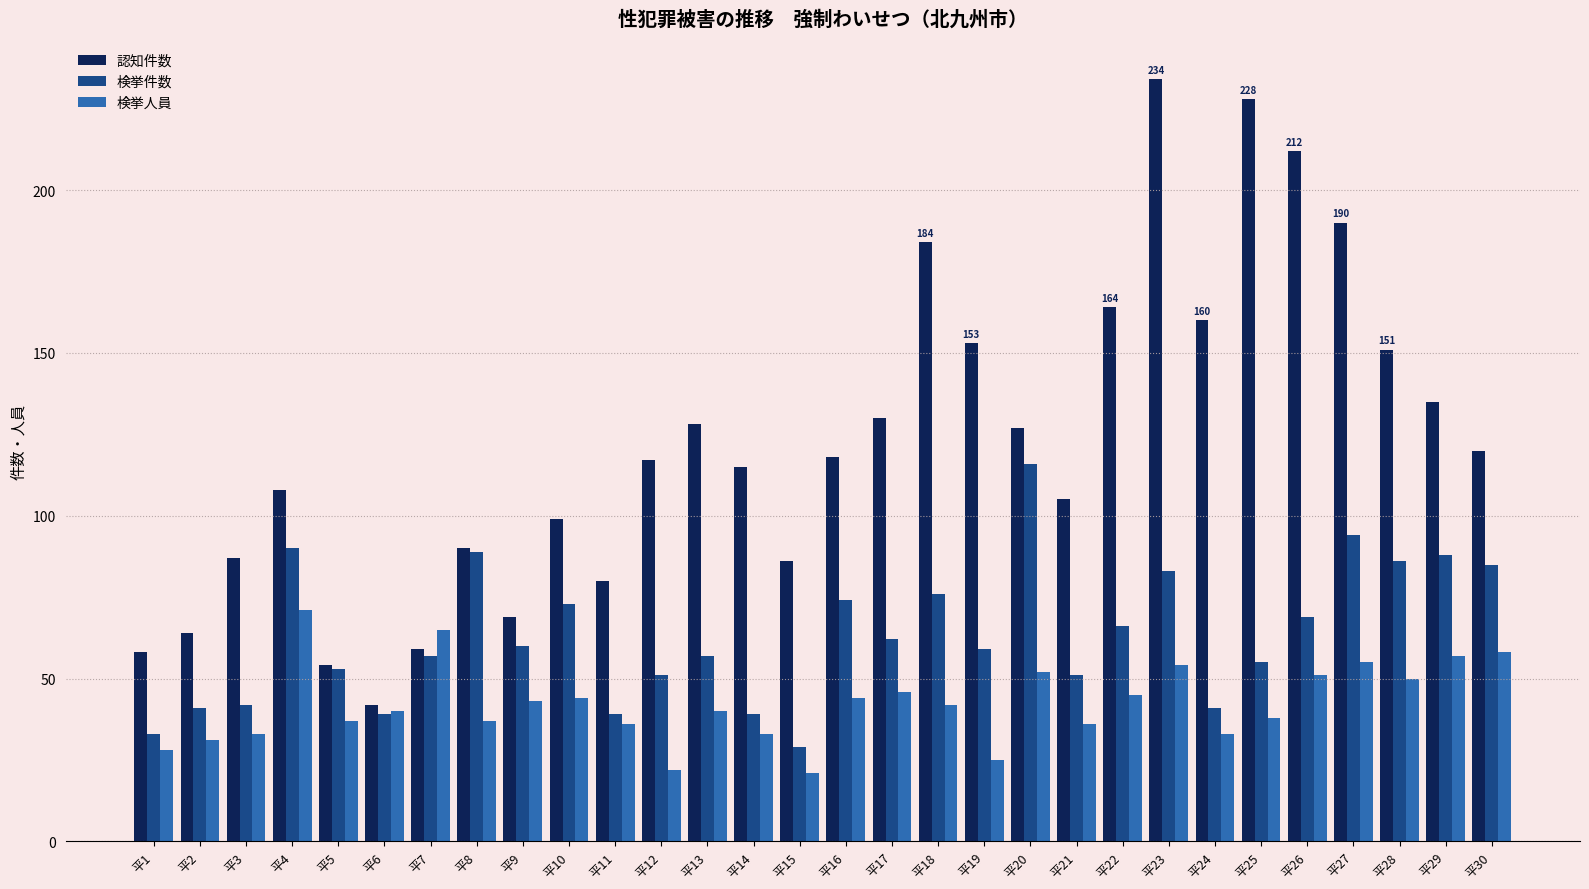

The 認知件数 series shows 130 at 平17. True or false?

True